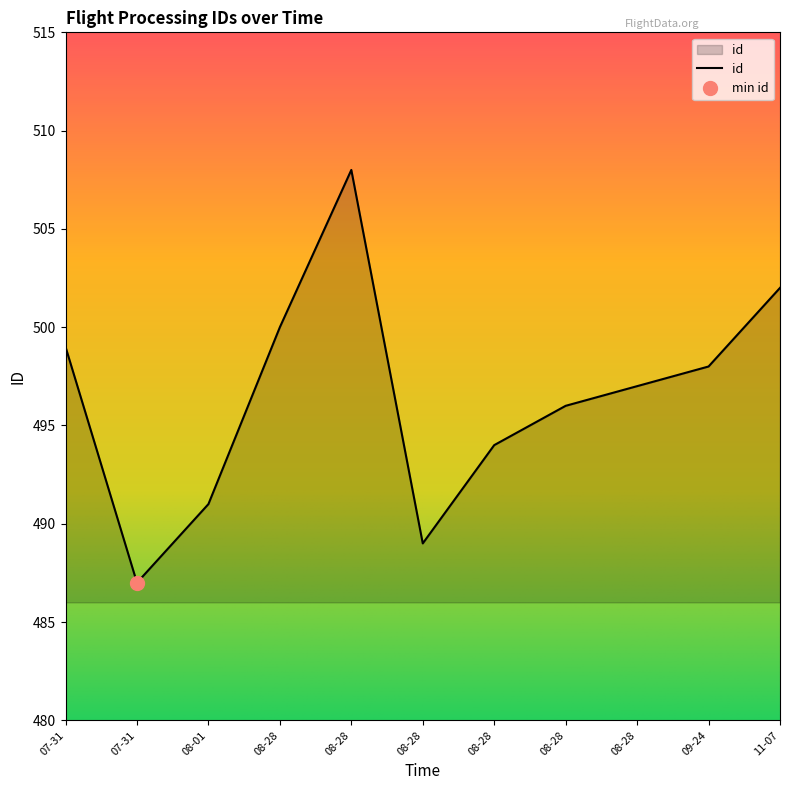

What is the difference between the maximum and minimum values?

21